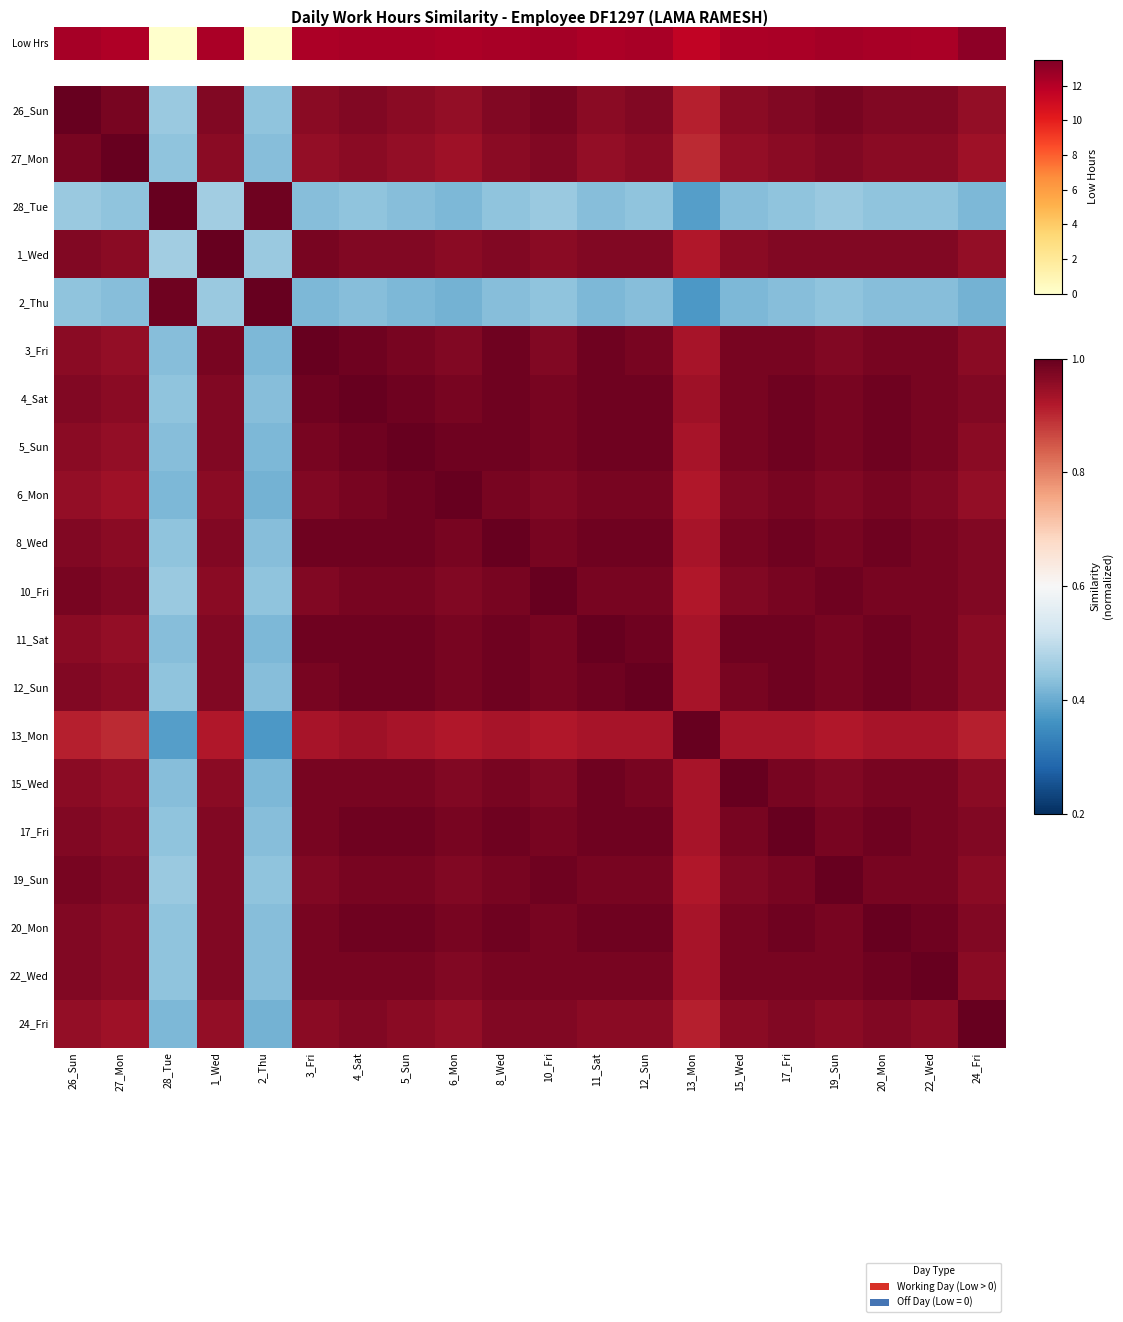

Reading right to left, extract all data points from this chart.

26_Sun: 24_Fri=0.9	22_Wed=1.0	20_Mon=1.0	19_Sun=1.0	17_Fri=1.0	15_Wed=1.0	13_Mon=0.9	12_Sun=1.0	11_Sat=1.0	10_Fri=1.0	8_Wed=1.0	6_Mon=0.9	5_Sun=1.0	4_Sat=1.0	3_Fri=1.0	2_Thu=0.4	1_Wed=1.0	28_Tue=0.5	27_Mon=1.0	26_Sun=1.0
27_Mon: 24_Fri=0.9	22_Wed=1.0	20_Mon=1.0	19_Sun=1.0	17_Fri=1.0	15_Wed=0.9	13_Mon=0.9	12_Sun=1.0	11_Sat=0.9	10_Fri=1.0	8_Wed=1.0	6_Mon=0.9	5_Sun=0.9	4_Sat=1.0	3_Fri=0.9	2_Thu=0.4	1_Wed=1.0	28_Tue=0.4	27_Mon=1.0	26_Sun=1.0
28_Tue: 24_Fri=0.4	22_Wed=0.4	20_Mon=0.4	19_Sun=0.5	17_Fri=0.4	15_Wed=0.4	13_Mon=0.4	12_Sun=0.4	11_Sat=0.4	10_Fri=0.5	8_Wed=0.4	6_Mon=0.4	5_Sun=0.4	4_Sat=0.4	3_Fri=0.4	2_Thu=1.0	1_Wed=0.5	28_Tue=1.0	27_Mon=0.4	26_Sun=0.5
1_Wed: 24_Fri=0.9	22_Wed=1.0	20_Mon=1.0	19_Sun=1.0	17_Fri=1.0	15_Wed=1.0	13_Mon=0.9	12_Sun=1.0	11_Sat=1.0	10_Fri=1.0	8_Wed=1.0	6_Mon=1.0	5_Sun=1.0	4_Sat=1.0	3_Fri=1.0	2_Thu=0.5	1_Wed=1.0	28_Tue=0.5	27_Mon=1.0	26_Sun=1.0
2_Thu: 24_Fri=0.4	22_Wed=0.4	20_Mon=0.4	19_Sun=0.4	17_Fri=0.4	15_Wed=0.4	13_Mon=0.4	12_Sun=0.4	11_Sat=0.4	10_Fri=0.4	8_Wed=0.4	6_Mon=0.4	5_Sun=0.4	4_Sat=0.4	3_Fri=0.4	2_Thu=1.0	1_Wed=0.5	28_Tue=1.0	27_Mon=0.4	26_Sun=0.4
3_Fri: 24_Fri=1.0	22_Wed=1.0	20_Mon=1.0	19_Sun=1.0	17_Fri=1.0	15_Wed=1.0	13_Mon=0.9	12_Sun=1.0	11_Sat=1.0	10_Fri=1.0	8_Wed=1.0	6_Mon=1.0	5_Sun=1.0	4_Sat=1.0	3_Fri=1.0	2_Thu=0.4	1_Wed=1.0	28_Tue=0.4	27_Mon=0.9	26_Sun=1.0
4_Sat: 24_Fri=1.0	22_Wed=1.0	20_Mon=1.0	19_Sun=1.0	17_Fri=1.0	15_Wed=1.0	13_Mon=0.9	12_Sun=1.0	11_Sat=1.0	10_Fri=1.0	8_Wed=1.0	6_Mon=1.0	5_Sun=1.0	4_Sat=1.0	3_Fri=1.0	2_Thu=0.4	1_Wed=1.0	28_Tue=0.4	27_Mon=1.0	26_Sun=1.0
5_Sun: 24_Fri=1.0	22_Wed=1.0	20_Mon=1.0	19_Sun=1.0	17_Fri=1.0	15_Wed=1.0	13_Mon=0.9	12_Sun=1.0	11_Sat=1.0	10_Fri=1.0	8_Wed=1.0	6_Mon=1.0	5_Sun=1.0	4_Sat=1.0	3_Fri=1.0	2_Thu=0.4	1_Wed=1.0	28_Tue=0.4	27_Mon=0.9	26_Sun=1.0
6_Mon: 24_Fri=0.9	22_Wed=1.0	20_Mon=1.0	19_Sun=1.0	17_Fri=1.0	15_Wed=1.0	13_Mon=0.9	12_Sun=1.0	11_Sat=1.0	10_Fri=1.0	8_Wed=1.0	6_Mon=1.0	5_Sun=1.0	4_Sat=1.0	3_Fri=1.0	2_Thu=0.4	1_Wed=1.0	28_Tue=0.4	27_Mon=0.9	26_Sun=0.9
8_Wed: 24_Fri=1.0	22_Wed=1.0	20_Mon=1.0	19_Sun=1.0	17_Fri=1.0	15_Wed=1.0	13_Mon=0.9	12_Sun=1.0	11_Sat=1.0	10_Fri=1.0	8_Wed=1.0	6_Mon=1.0	5_Sun=1.0	4_Sat=1.0	3_Fri=1.0	2_Thu=0.4	1_Wed=1.0	28_Tue=0.4	27_Mon=1.0	26_Sun=1.0
10_Fri: 24_Fri=1.0	22_Wed=1.0	20_Mon=1.0	19_Sun=1.0	17_Fri=1.0	15_Wed=1.0	13_Mon=0.9	12_Sun=1.0	11_Sat=1.0	10_Fri=1.0	8_Wed=1.0	6_Mon=1.0	5_Sun=1.0	4_Sat=1.0	3_Fri=1.0	2_Thu=0.4	1_Wed=1.0	28_Tue=0.5	27_Mon=1.0	26_Sun=1.0
11_Sat: 24_Fri=1.0	22_Wed=1.0	20_Mon=1.0	19_Sun=1.0	17_Fri=1.0	15_Wed=1.0	13_Mon=0.9	12_Sun=1.0	11_Sat=1.0	10_Fri=1.0	8_Wed=1.0	6_Mon=1.0	5_Sun=1.0	4_Sat=1.0	3_Fri=1.0	2_Thu=0.4	1_Wed=1.0	28_Tue=0.4	27_Mon=0.9	26_Sun=1.0
12_Sun: 24_Fri=1.0	22_Wed=1.0	20_Mon=1.0	19_Sun=1.0	17_Fri=1.0	15_Wed=1.0	13_Mon=0.9	12_Sun=1.0	11_Sat=1.0	10_Fri=1.0	8_Wed=1.0	6_Mon=1.0	5_Sun=1.0	4_Sat=1.0	3_Fri=1.0	2_Thu=0.4	1_Wed=1.0	28_Tue=0.4	27_Mon=1.0	26_Sun=1.0
13_Mon: 24_Fri=0.9	22_Wed=0.9	20_Mon=0.9	19_Sun=0.9	17_Fri=0.9	15_Wed=0.9	13_Mon=1.0	12_Sun=0.9	11_Sat=0.9	10_Fri=0.9	8_Wed=0.9	6_Mon=0.9	5_Sun=0.9	4_Sat=0.9	3_Fri=0.9	2_Thu=0.4	1_Wed=0.9	28_Tue=0.4	27_Mon=0.9	26_Sun=0.9
15_Wed: 24_Fri=1.0	22_Wed=1.0	20_Mon=1.0	19_Sun=1.0	17_Fri=1.0	15_Wed=1.0	13_Mon=0.9	12_Sun=1.0	11_Sat=1.0	10_Fri=1.0	8_Wed=1.0	6_Mon=1.0	5_Sun=1.0	4_Sat=1.0	3_Fri=1.0	2_Thu=0.4	1_Wed=1.0	28_Tue=0.4	27_Mon=0.9	26_Sun=1.0
17_Fri: 24_Fri=1.0	22_Wed=1.0	20_Mon=1.0	19_Sun=1.0	17_Fri=1.0	15_Wed=1.0	13_Mon=0.9	12_Sun=1.0	11_Sat=1.0	10_Fri=1.0	8_Wed=1.0	6_Mon=1.0	5_Sun=1.0	4_Sat=1.0	3_Fri=1.0	2_Thu=0.4	1_Wed=1.0	28_Tue=0.4	27_Mon=1.0	26_Sun=1.0
19_Sun: 24_Fri=1.0	22_Wed=1.0	20_Mon=1.0	19_Sun=1.0	17_Fri=1.0	15_Wed=1.0	13_Mon=0.9	12_Sun=1.0	11_Sat=1.0	10_Fri=1.0	8_Wed=1.0	6_Mon=1.0	5_Sun=1.0	4_Sat=1.0	3_Fri=1.0	2_Thu=0.4	1_Wed=1.0	28_Tue=0.5	27_Mon=1.0	26_Sun=1.0
20_Mon: 24_Fri=1.0	22_Wed=1.0	20_Mon=1.0	19_Sun=1.0	17_Fri=1.0	15_Wed=1.0	13_Mon=0.9	12_Sun=1.0	11_Sat=1.0	10_Fri=1.0	8_Wed=1.0	6_Mon=1.0	5_Sun=1.0	4_Sat=1.0	3_Fri=1.0	2_Thu=0.4	1_Wed=1.0	28_Tue=0.4	27_Mon=1.0	26_Sun=1.0
22_Wed: 24_Fri=1.0	22_Wed=1.0	20_Mon=1.0	19_Sun=1.0	17_Fri=1.0	15_Wed=1.0	13_Mon=0.9	12_Sun=1.0	11_Sat=1.0	10_Fri=1.0	8_Wed=1.0	6_Mon=1.0	5_Sun=1.0	4_Sat=1.0	3_Fri=1.0	2_Thu=0.4	1_Wed=1.0	28_Tue=0.4	27_Mon=1.0	26_Sun=1.0
24_Fri: 24_Fri=1.0	22_Wed=1.0	20_Mon=1.0	19_Sun=1.0	17_Fri=1.0	15_Wed=1.0	13_Mon=0.9	12_Sun=1.0	11_Sat=1.0	10_Fri=1.0	8_Wed=1.0	6_Mon=0.9	5_Sun=1.0	4_Sat=1.0	3_Fri=1.0	2_Thu=0.4	1_Wed=0.9	28_Tue=0.4	27_Mon=0.9	26_Sun=0.9